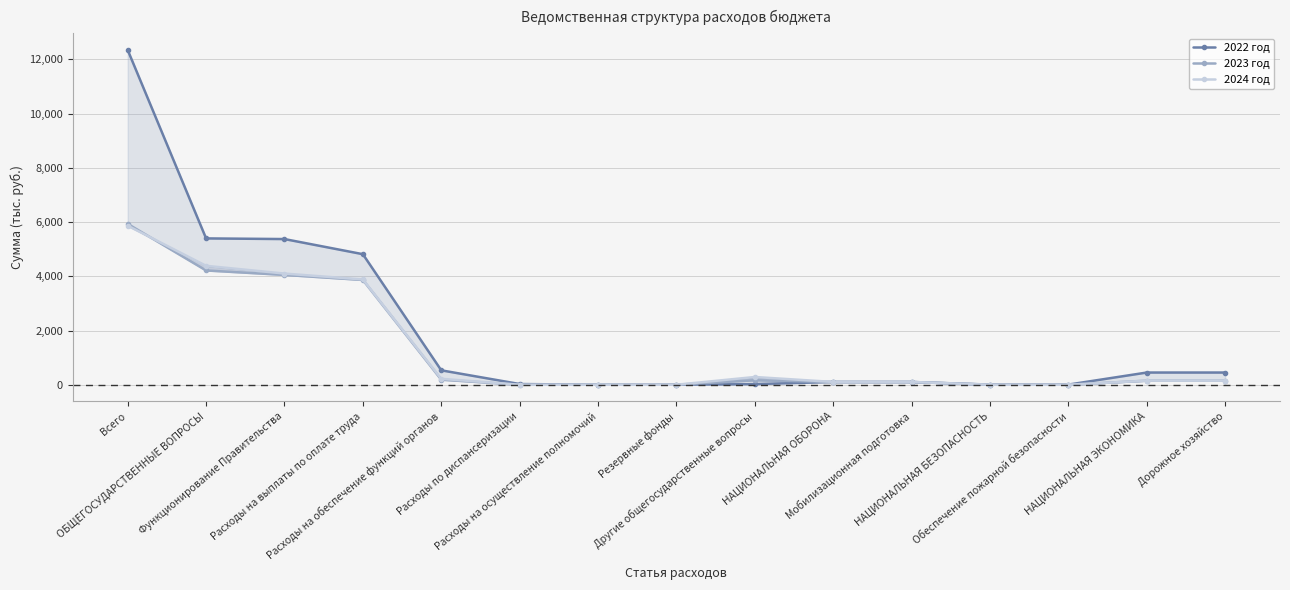

Reading left to right, extract all data points from this chart.

2022 год: Всего=12342.3	ОБЩЕГОСУДАРСТВЕННЫЕ ВОПРОСЫ=5396.2	Функционирование Правительства=5372.2	Расходы на выплаты по оплате труда=4814.3	Расходы на обеспечение функций органов=531.6	Расходы по диспансеризации=26.1	Расходы на осуществление полномочий=0.2	Резервные фонды=1.0	Другие общегосударственные вопросы=23.0	НАЦИОНАЛЬНАЯ ОБОРОНА=102.2	Мобилизационная подготовка=102.2	НАЦИОНАЛЬНАЯ БЕЗОПАСНОСТЬ=5.0	Обеспечение пожарной безопасности=5.0	НАЦИОНАЛЬНАЯ ЭКОНОМИКА=450.0	Дорожное хозяйство=450.0
2023 год: Всего=5932.1	ОБЩЕГОСУДАРСТВЕННЫЕ ВОПРОСЫ=4214.2	Функционирование Правительства=4049.6	Расходы на выплаты по оплате труда=3863.5	Расходы на обеспечение функций органов=185.9	Расходы по диспансеризации=0.0	Расходы на осуществление полномочий=0.2	Резервные фонды=0.0	Другие общегосударственные вопросы=164.6	НАЦИОНАЛЬНАЯ ОБОРОНА=99.7	Мобилизационная подготовка=99.7	НАЦИОНАЛЬНАЯ БЕЗОПАСНОСТЬ=0.0	Обеспечение пожарной безопасности=0.0	НАЦИОНАЛЬНАЯ ЭКОНОМИКА=150.0	Дорожное хозяйство=150.0
2024 год: Всего=5864.5	ОБЩЕГОСУДАРСТВЕННЫЕ ВОПРОСЫ=4385.3	Функционирование Правительства=4099.6	Расходы на выплаты по оплате труда=3881.1	Расходы на обеспечение функций органов=218.3	Расходы по диспансеризации=0.0	Расходы на осуществление полномочий=0.2	Резервные фонды=0.0	Другие общегосударственные вопросы=285.7	НАЦИОНАЛЬНАЯ ОБОРОНА=103.1	Мобилизационная подготовка=103.1	НАЦИОНАЛЬНАЯ БЕЗОПАСНОСТЬ=0.0	Обеспечение пожарной безопасности=0.0	НАЦИОНАЛЬНАЯ ЭКОНОМИКА=150.0	Дорожное хозяйство=150.0